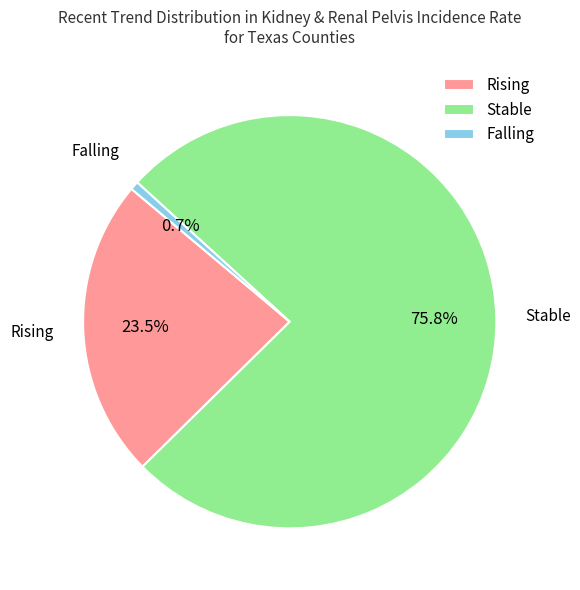

What is the majority slice?

Stable